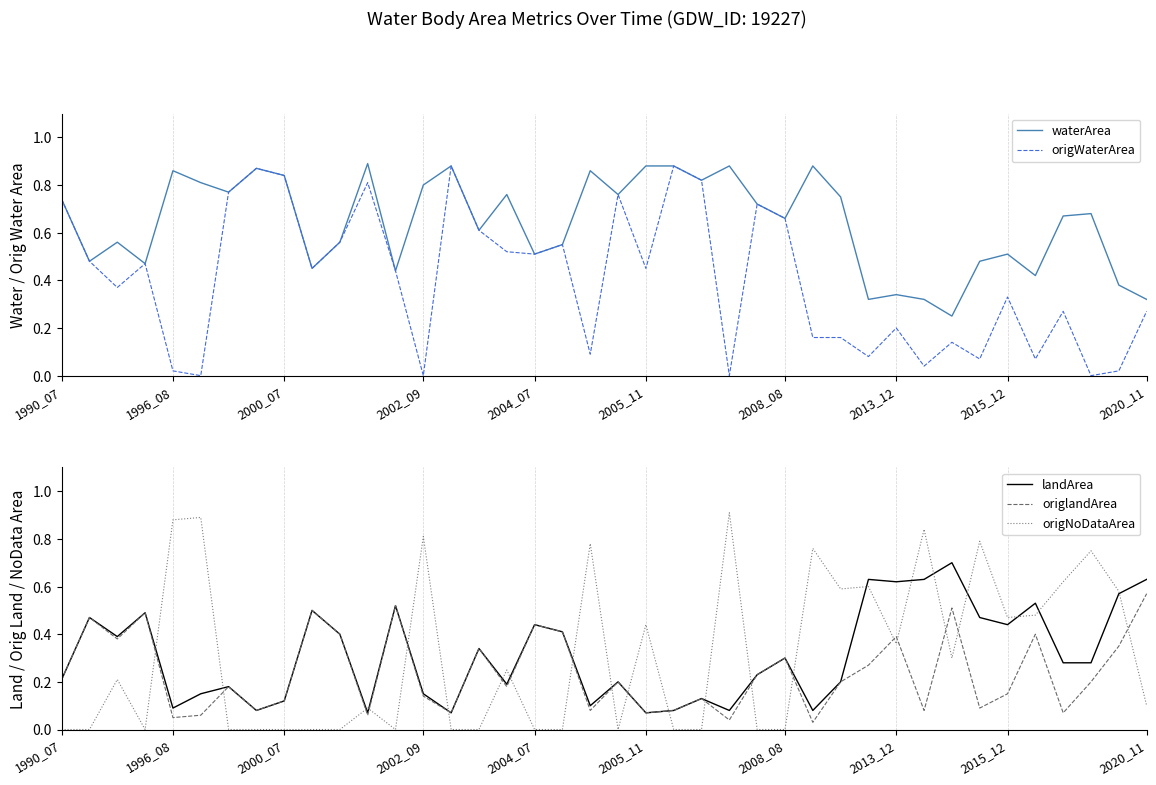

Which has a higher value, 24 or 20?

24